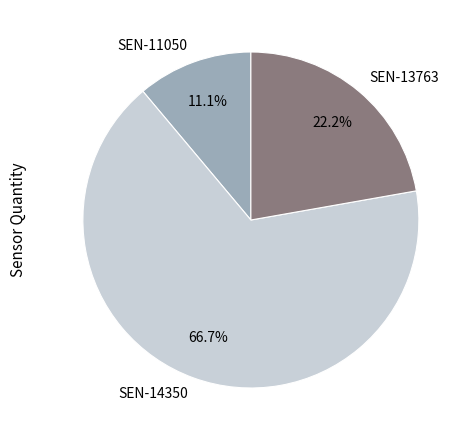

Rank the categories by value from lowest to highest.

SEN-11050, SEN-13763, SEN-14350